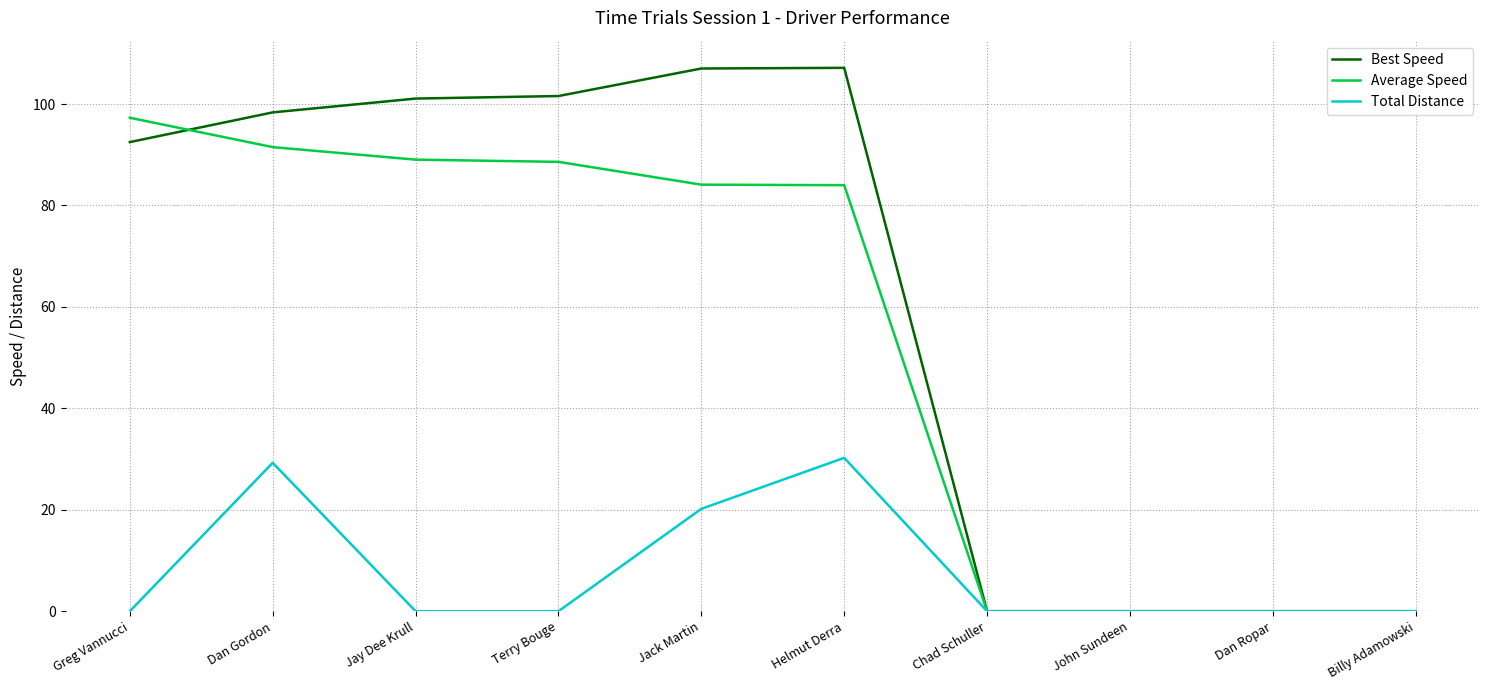

What is the difference between the maximum and second lowest values in the Average Speed series?

97.3